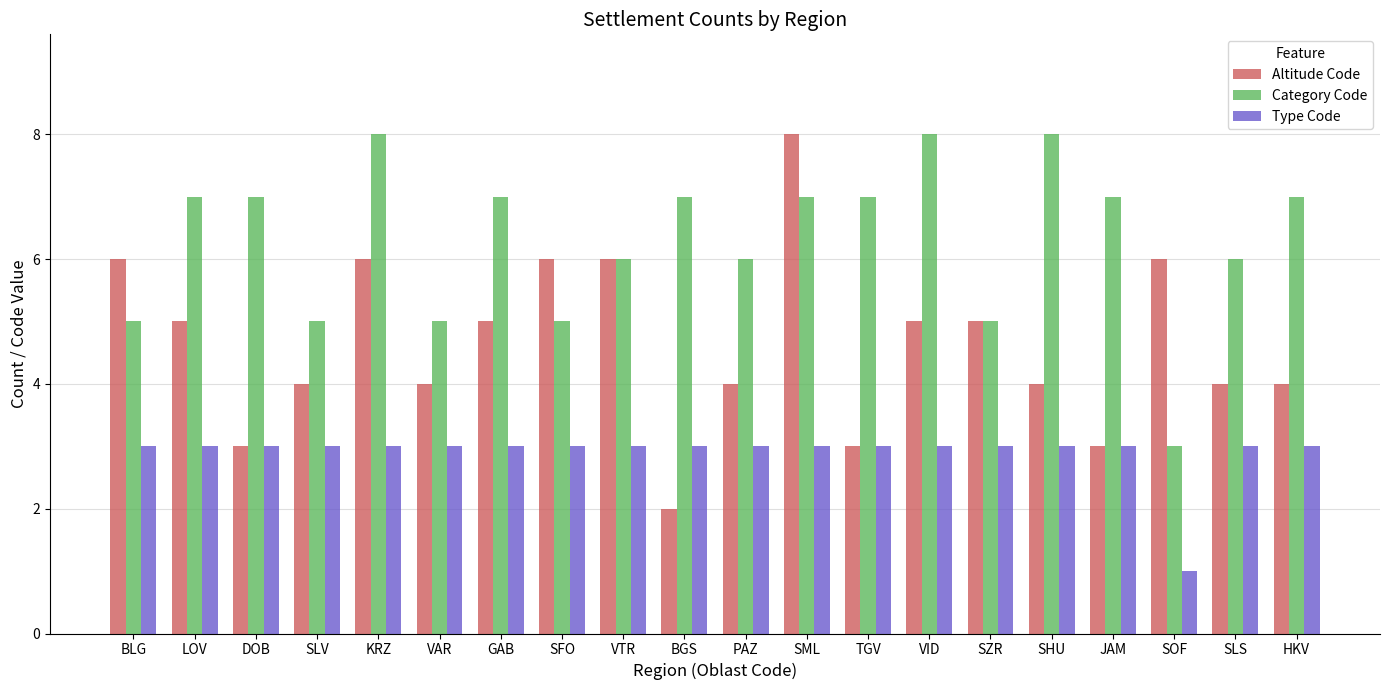

Reading left to right, what are all the values shown in this chart?

Altitude Code: BLG=6	LOV=5	DOB=3	SLV=4	KRZ=6	VAR=4	GAB=5	SFO=6	VTR=6	BGS=2	PAZ=4	SML=8	TGV=3	VID=5	SZR=5	SHU=4	JAM=3	SOF=6	SLS=4	HKV=4
Category Code: BLG=5	LOV=7	DOB=7	SLV=5	KRZ=8	VAR=5	GAB=7	SFO=5	VTR=6	BGS=7	PAZ=6	SML=7	TGV=7	VID=8	SZR=5	SHU=8	JAM=7	SOF=3	SLS=6	HKV=7
Type Code: BLG=3	LOV=3	DOB=3	SLV=3	KRZ=3	VAR=3	GAB=3	SFO=3	VTR=3	BGS=3	PAZ=3	SML=3	TGV=3	VID=3	SZR=3	SHU=3	JAM=3	SOF=1	SLS=3	HKV=3